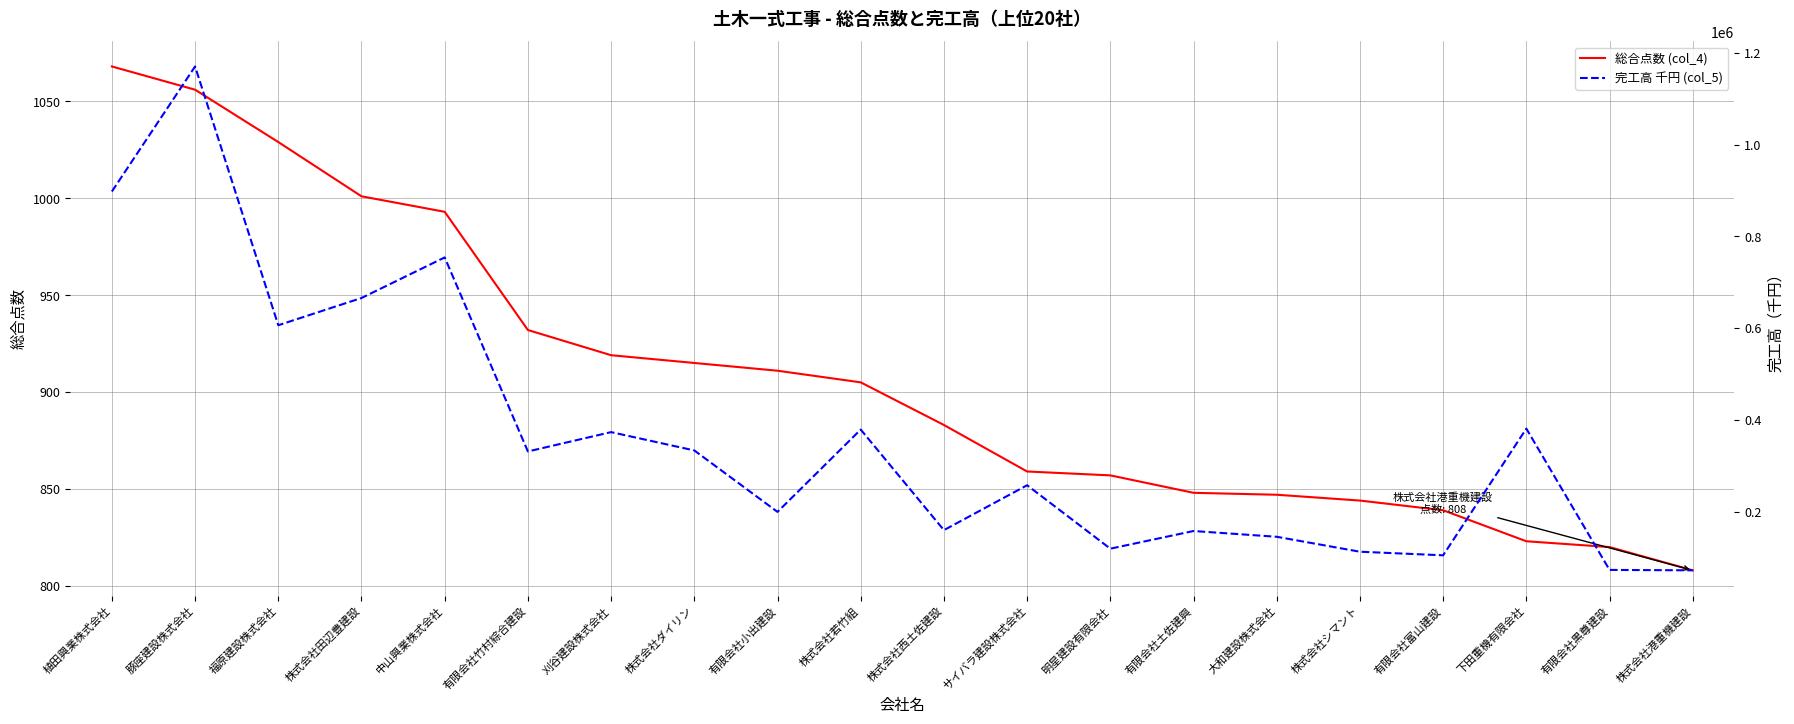

Between 株式会社田辺豊建設 and 豚座建設株式会社, which is larger?

豚座建設株式会社